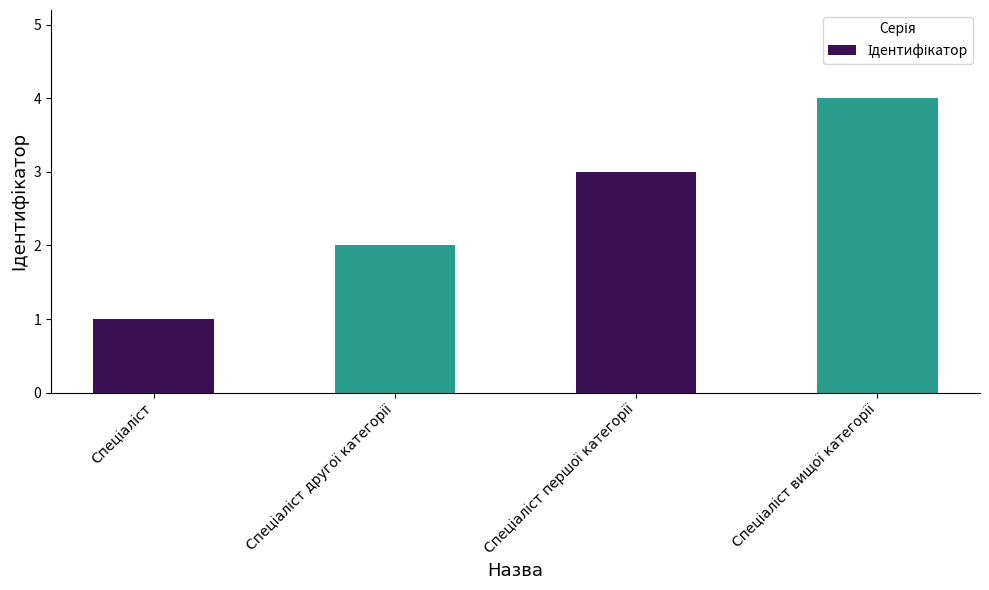

What is the sum of all values?

10